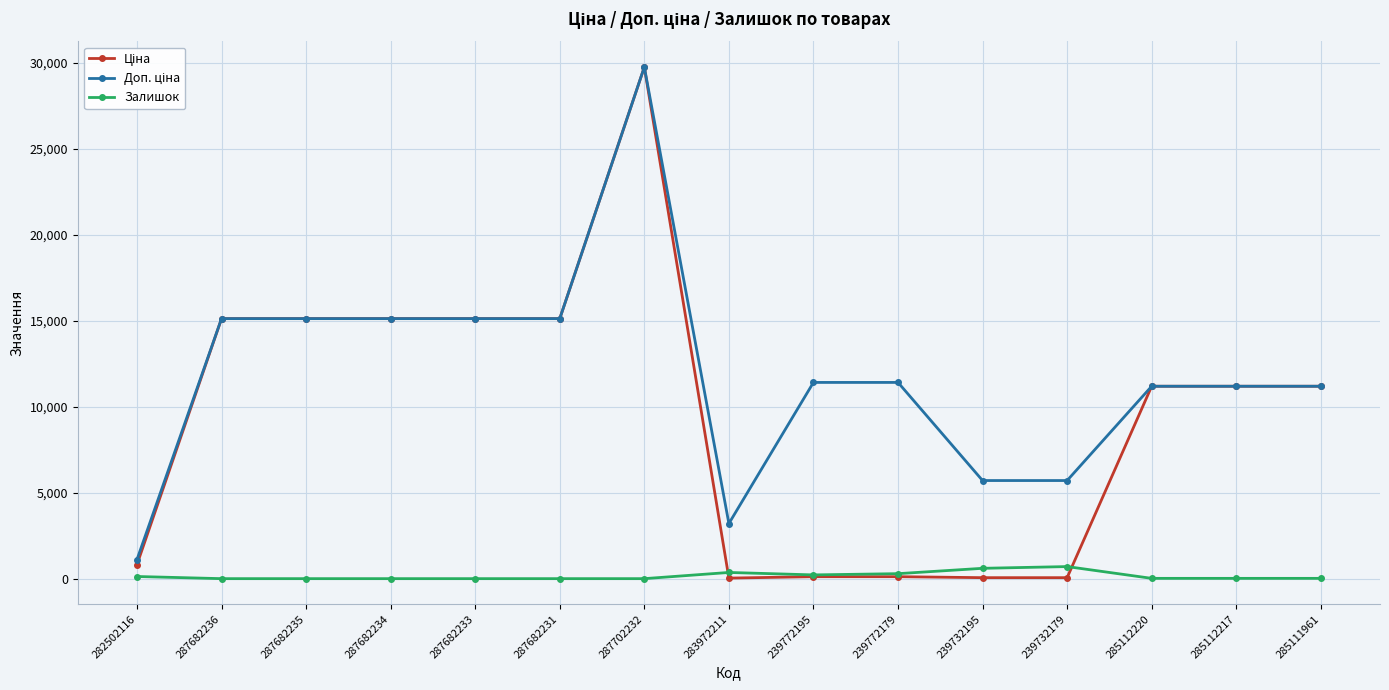

At which category does the chart reach its peak across all series?

287702232